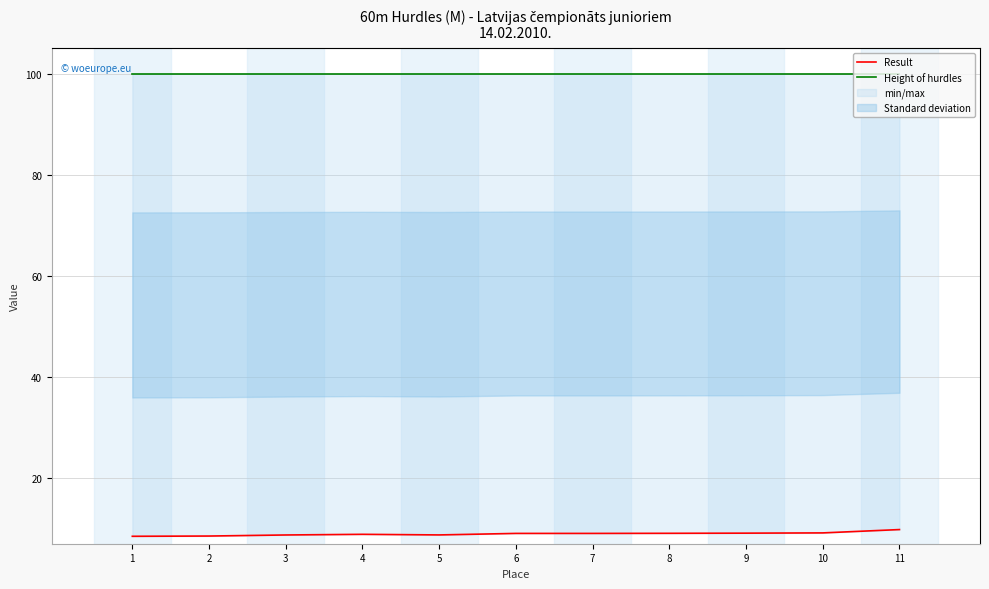

List the series in order of their peak value, lowest first.

Result, Height of hurdles